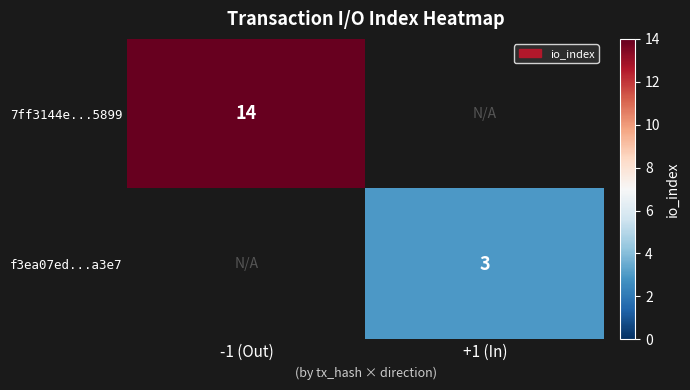

Is the value of 7ff3144e...5899 at -1 (Out) greater than the value of f3ea07ed...a3e7 at +1 (In)?

Yes